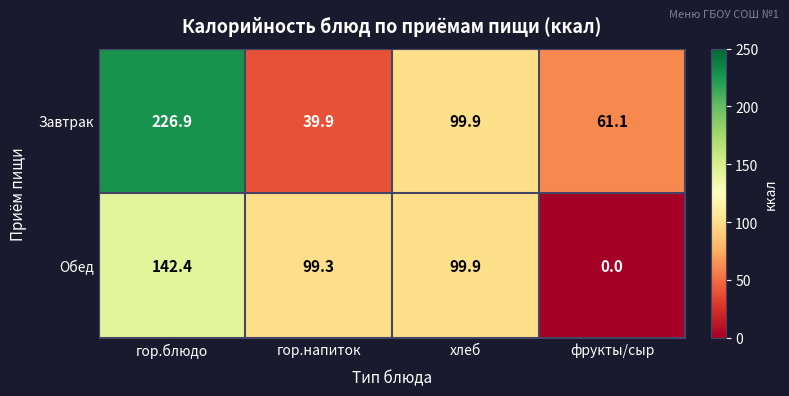

The value of Обед at фрукты/сыр is 73.8. True or false?

False